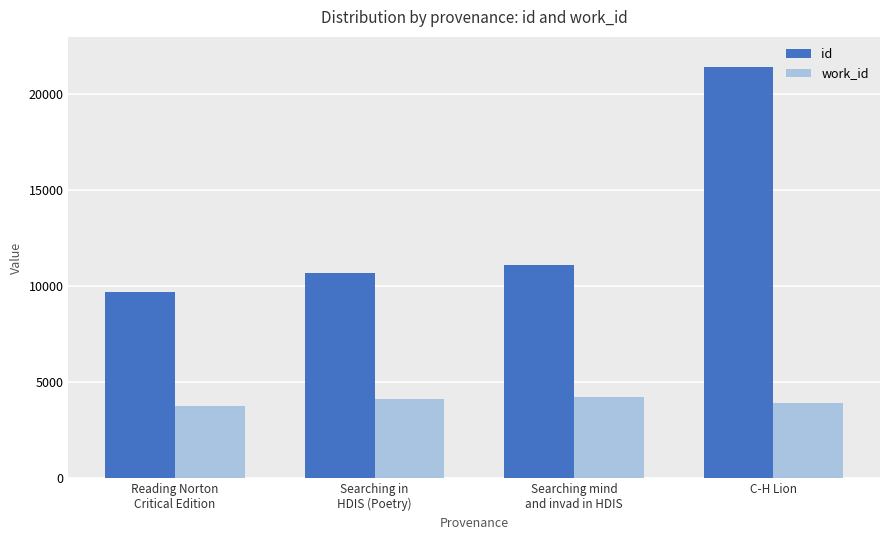

What is the sum of the id values at C-H Lion and Reading Norton
Critical Edition?

31113